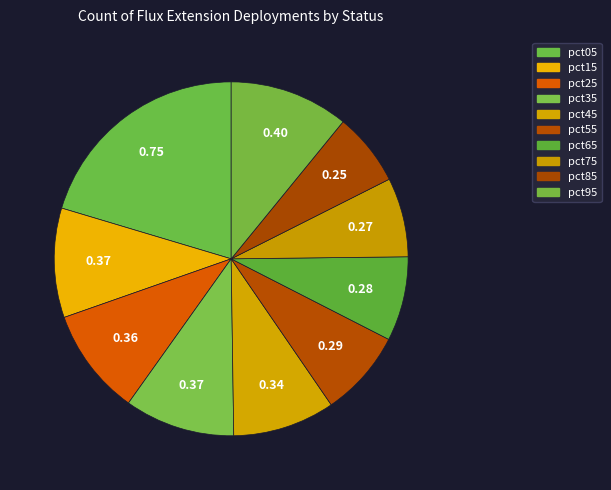

What percentage is the pct15 slice, to the nearest percent?

10%